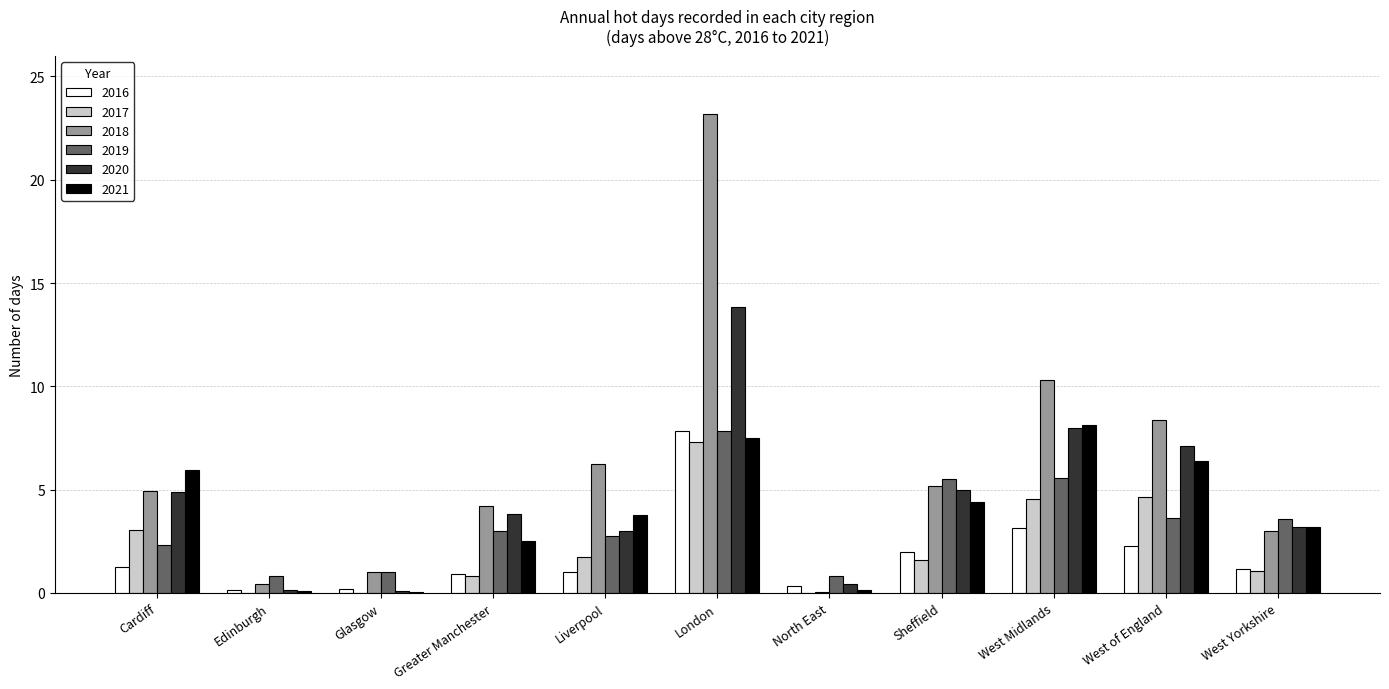

How many data points does each series have?

11